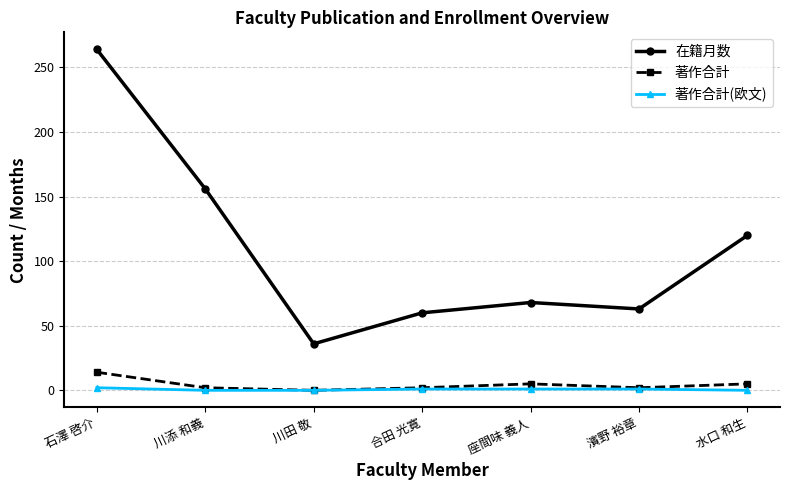

Is the value of 在籍月数 at 石澤 啓介 greater than the value of 著作合計(欧文) at 座間味 義人?

Yes